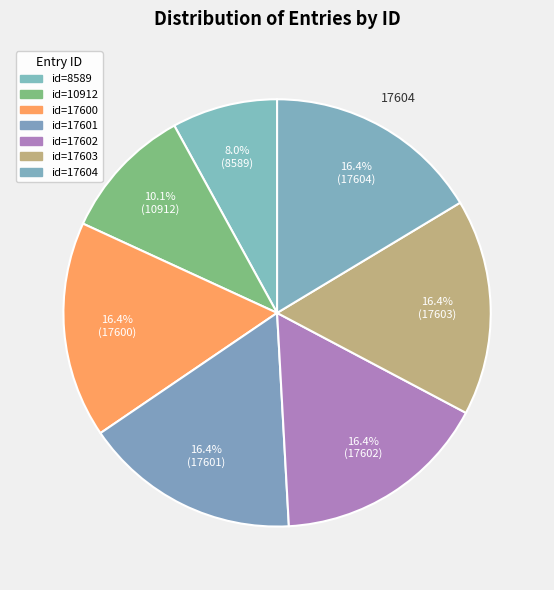

Count the number of slices in the pie.

7